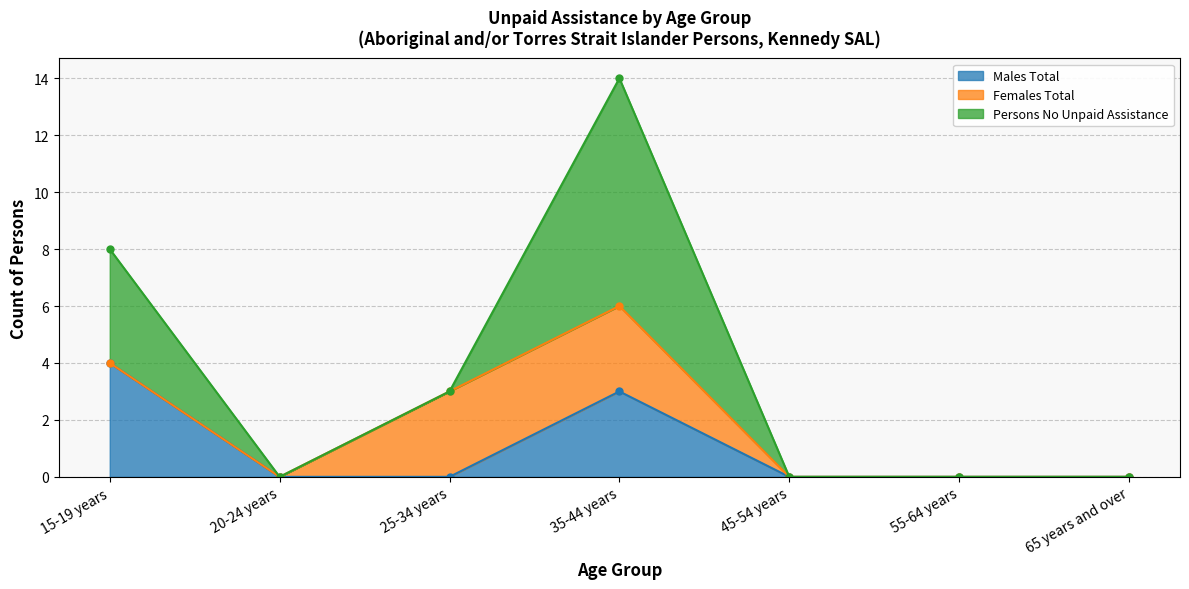

Which series has the largest total across all categories?

Persons No Unpaid Assistance